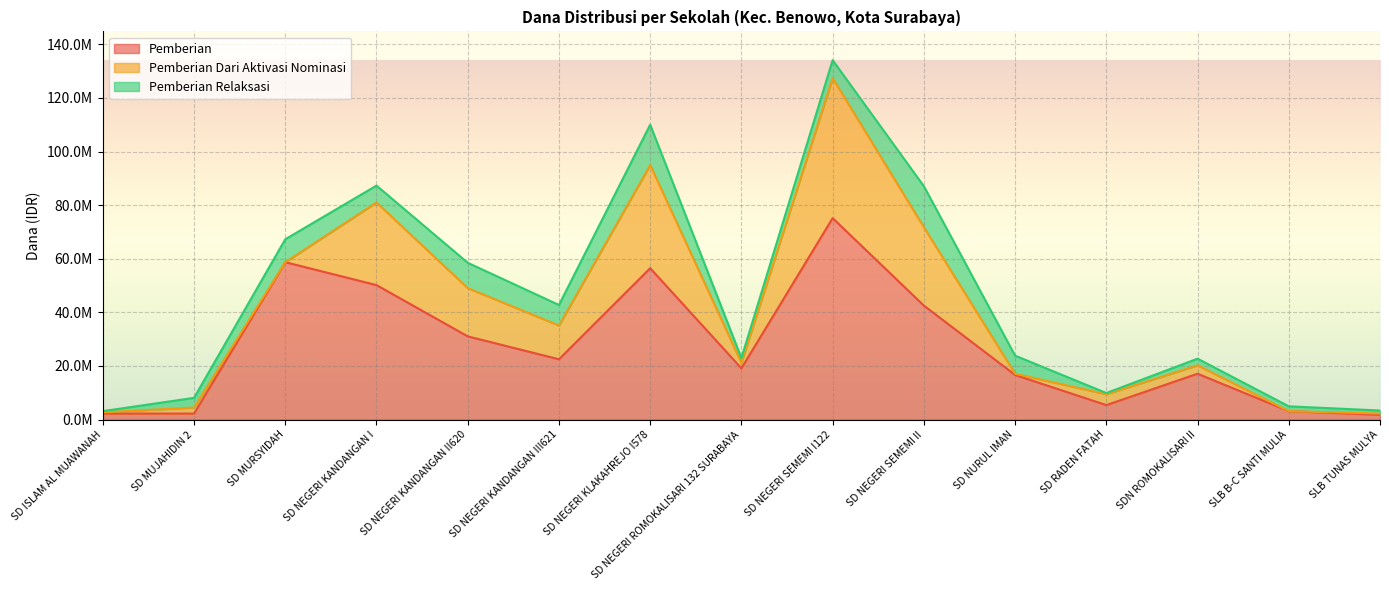

Is it true that Pemberian equals 71613694 at SD NEGERI SEMEMI II?

False